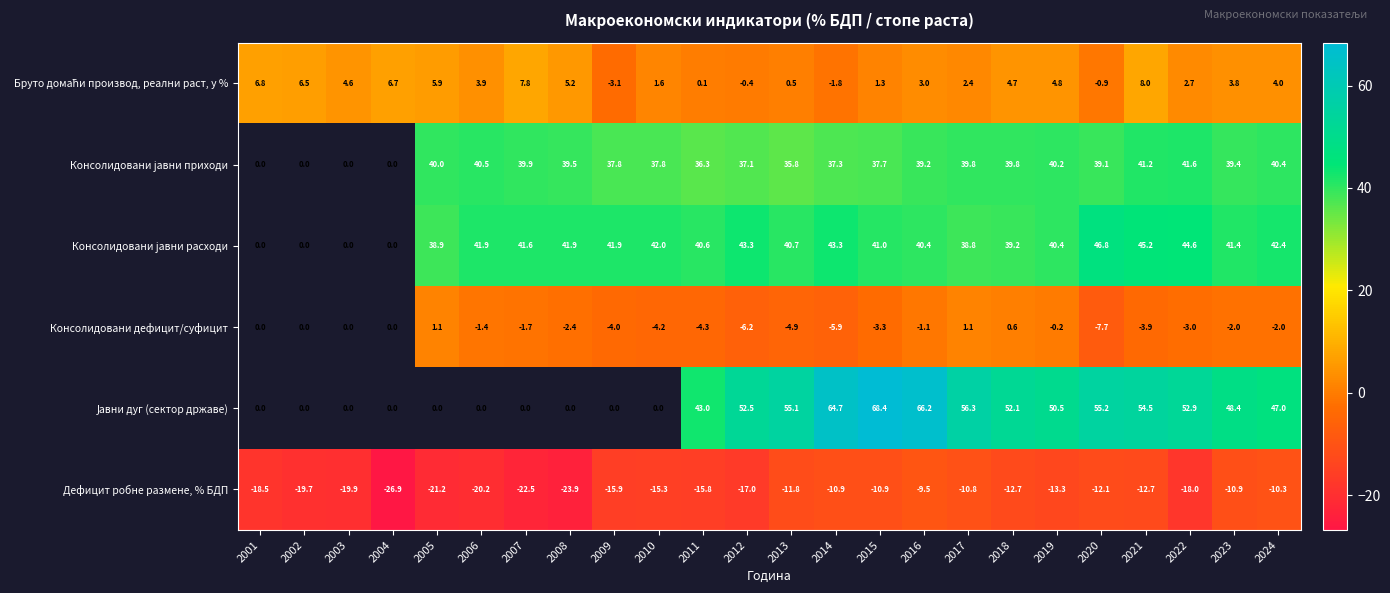

At which category is the sum across all series the highest?

2016